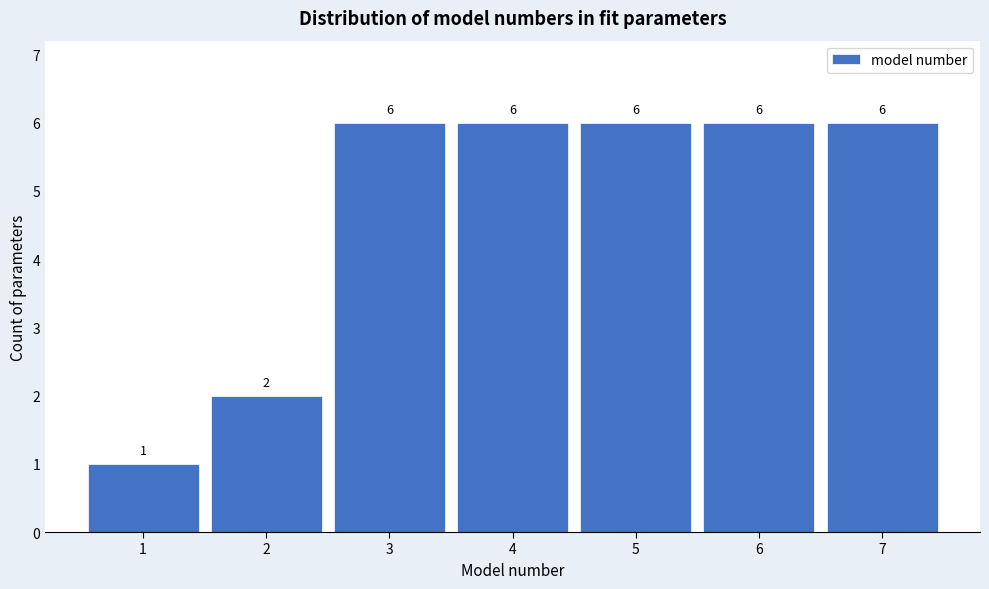

Reading left to right, list every bar in this chart as the range it spans on the x-axis followed by its height.

0.5 to 1.5: 1
1.5 to 2.5: 2
2.5 to 3.5: 6
3.5 to 4.5: 6
4.5 to 5.5: 6
5.5 to 6.5: 6
6.5 to 7.5: 6